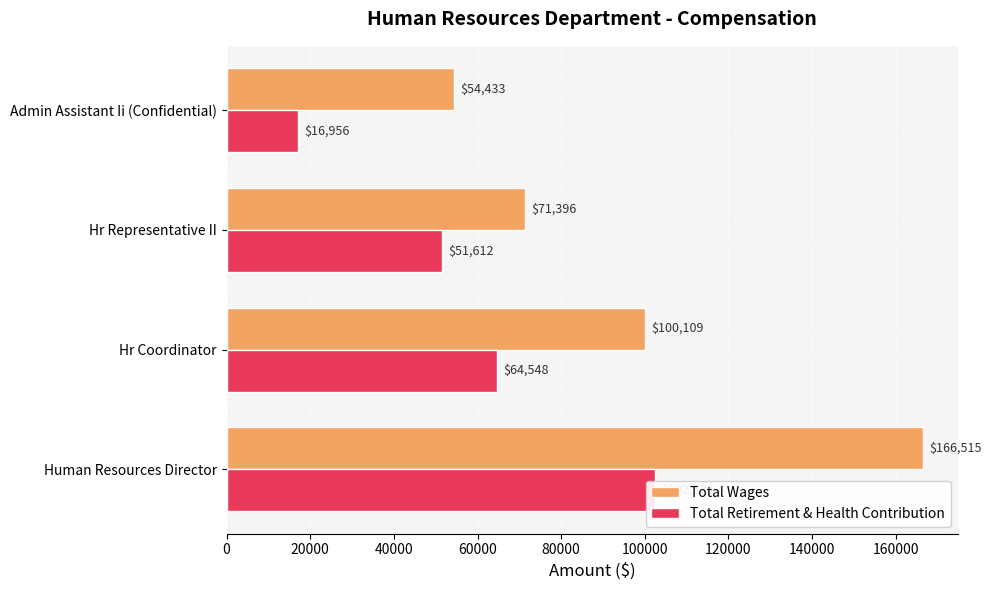

The Total Wages series shows 108546 at Hr Representative II. True or false?

False